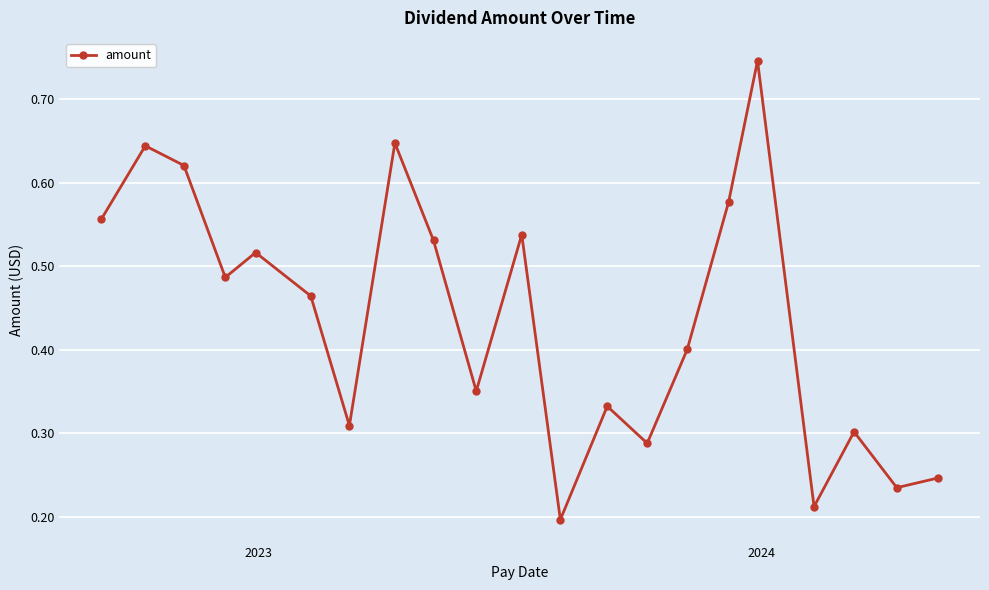

Count the values in the range 0 to 1.

21